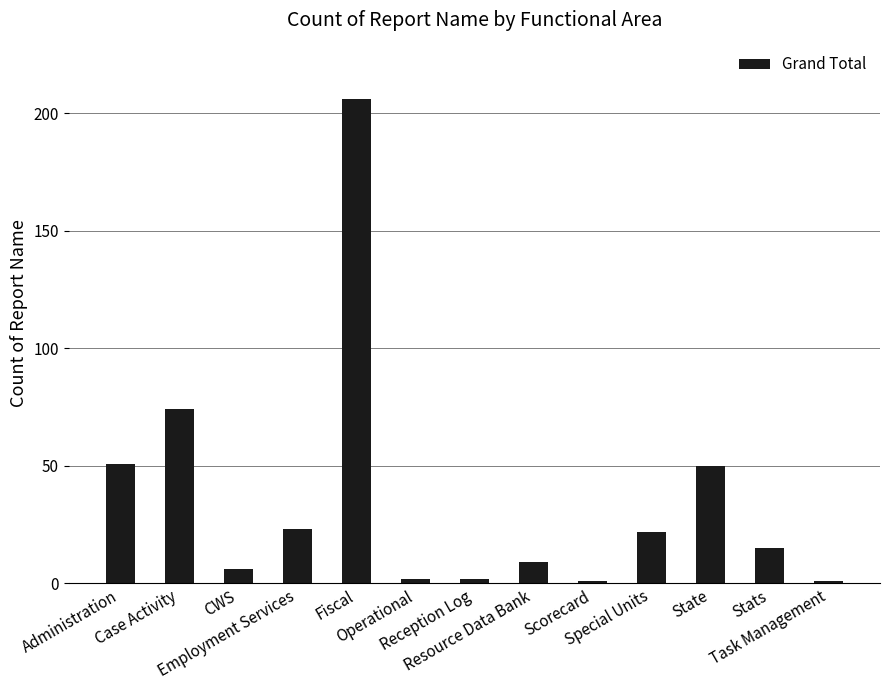

What is the maximum value shown in the chart?

206